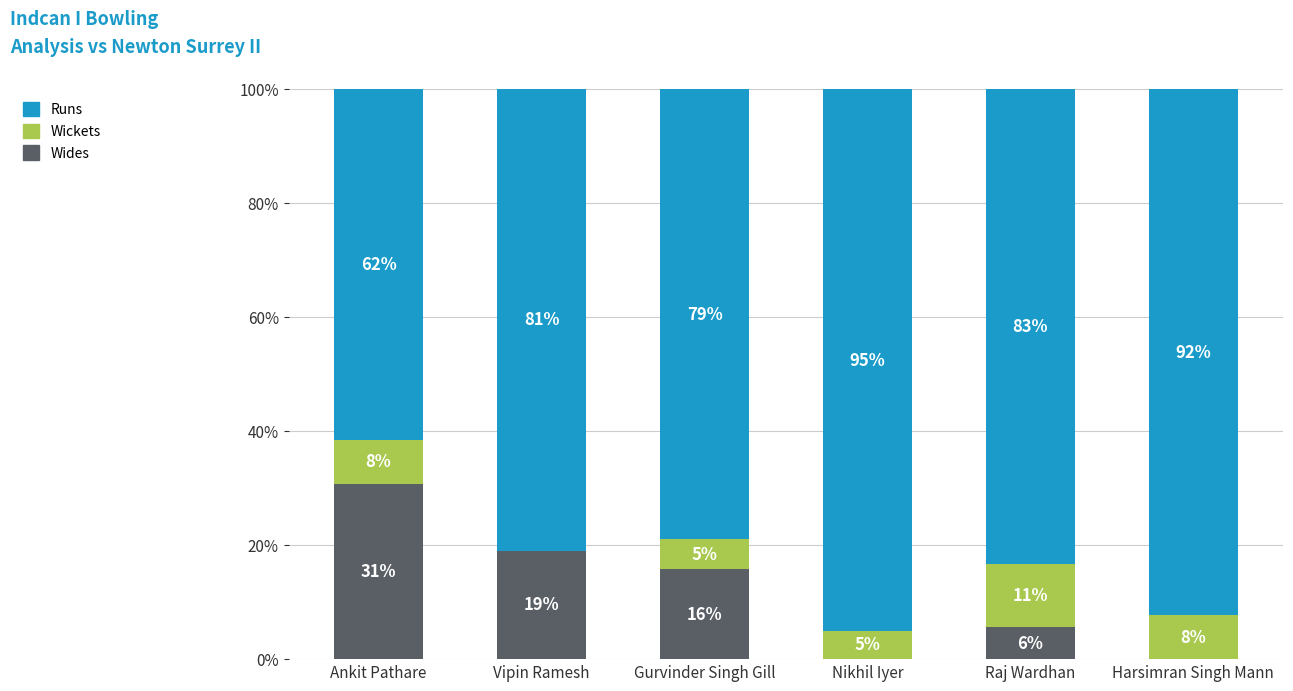

What are all the series names shown in the legend?

Runs, Wickets, Wides